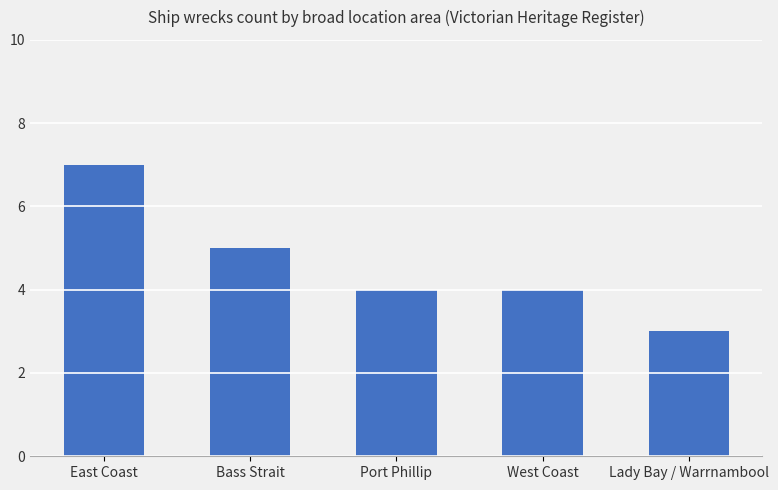

Where is the data nearest to the value 5?

Bass Strait